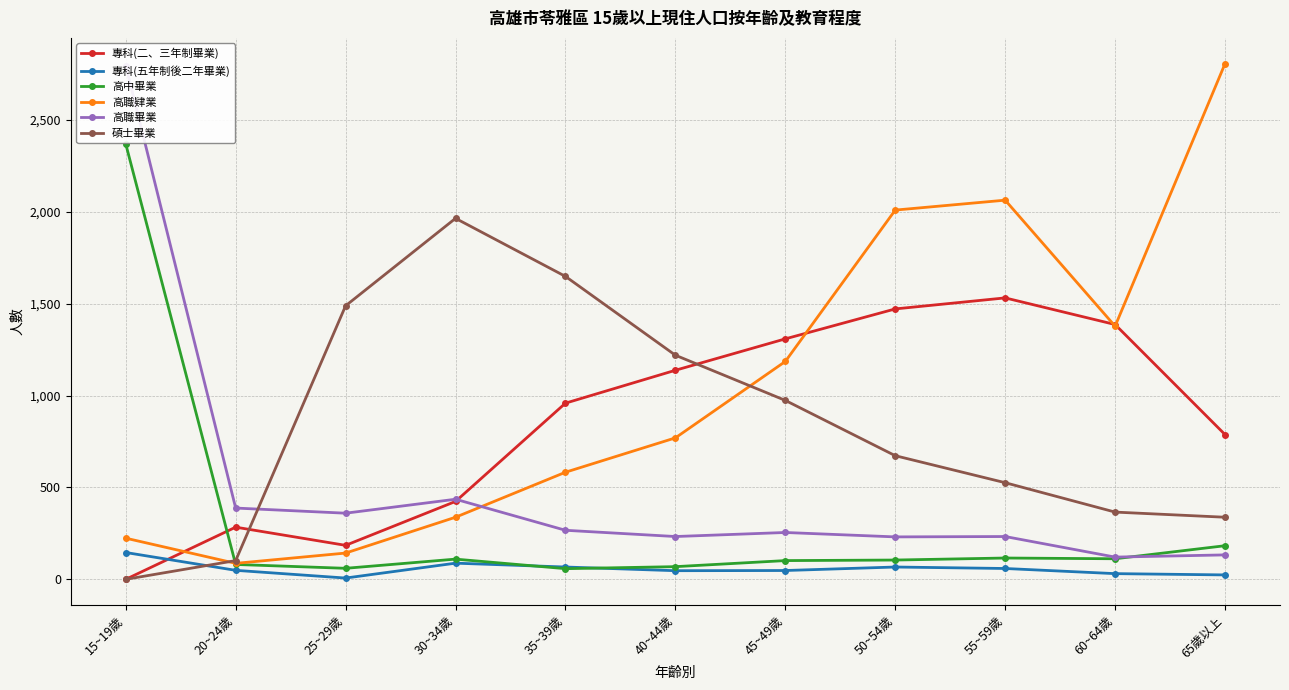

At 20~24歲, list the series in order from largest to smallest.

高職畢業, 專科(二、三年制畢業), 碩士畢業, 高職肄業, 高中畢業, 專科(五年制後二年畢業)